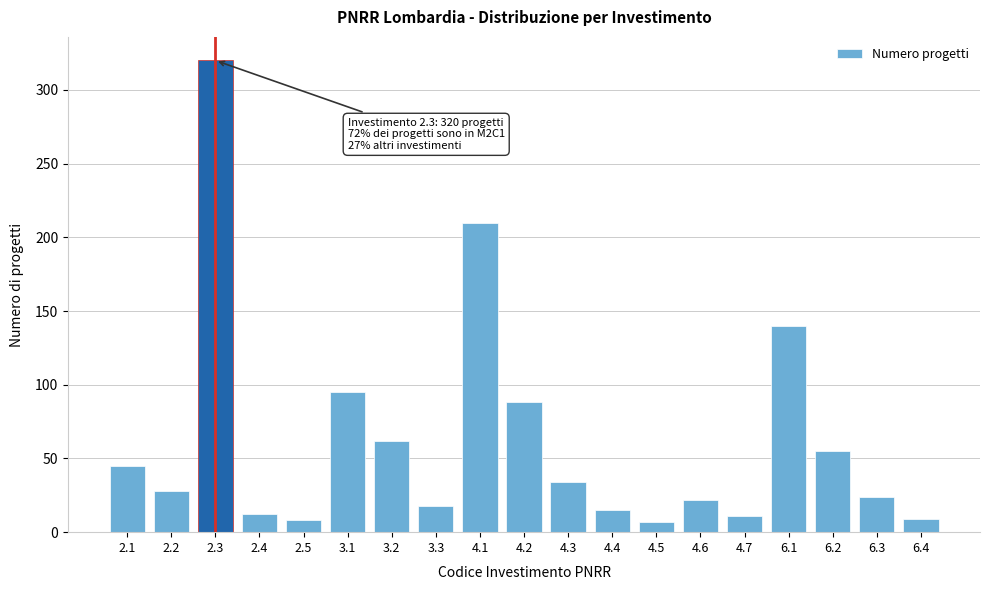

What is the greatest value displayed?

320